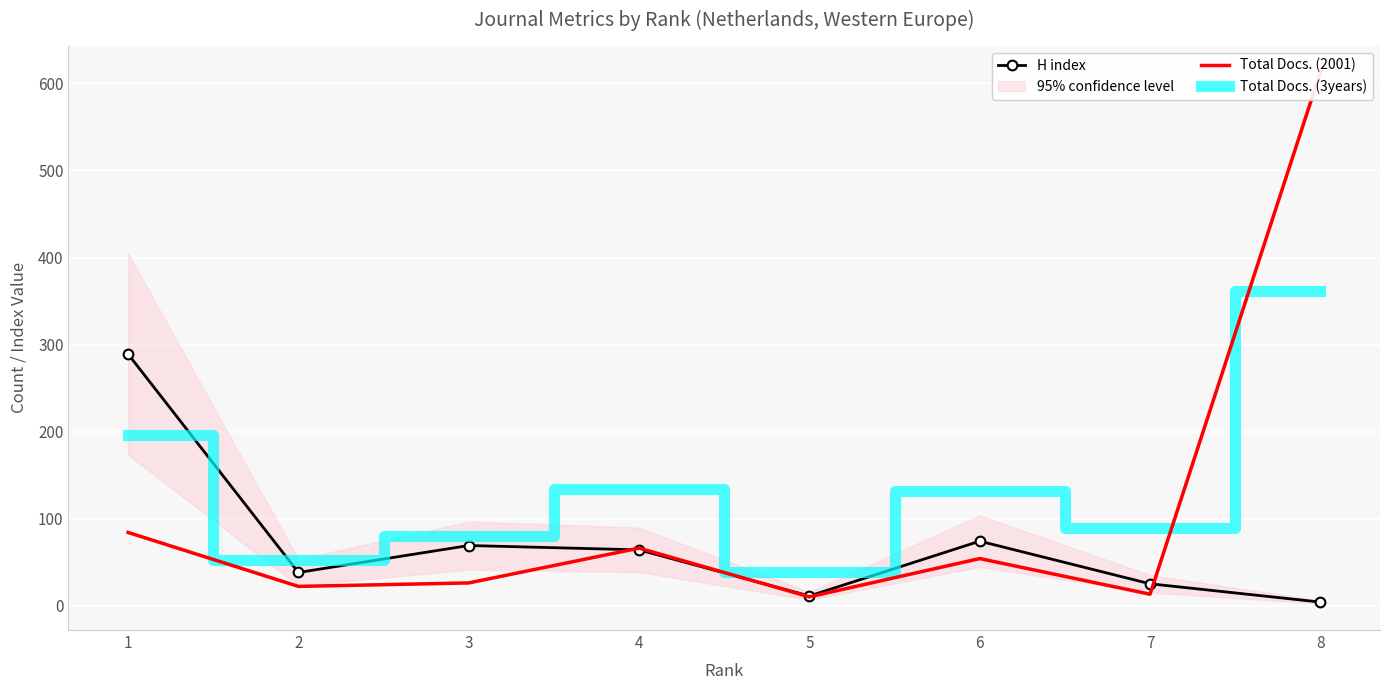

List the series in order of their peak value, highest first.

Total Docs. (2001), Total Docs. (3years), H index